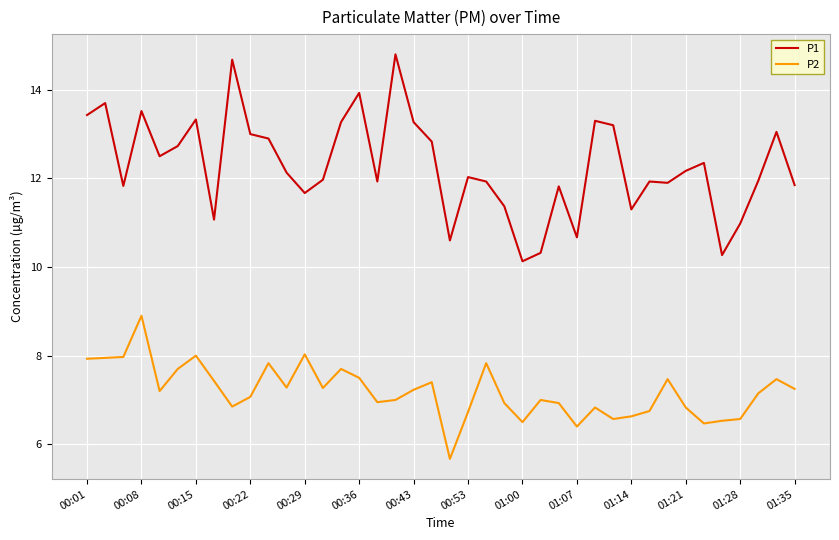

True or false: P1 and P2 intersect in this chart.

False